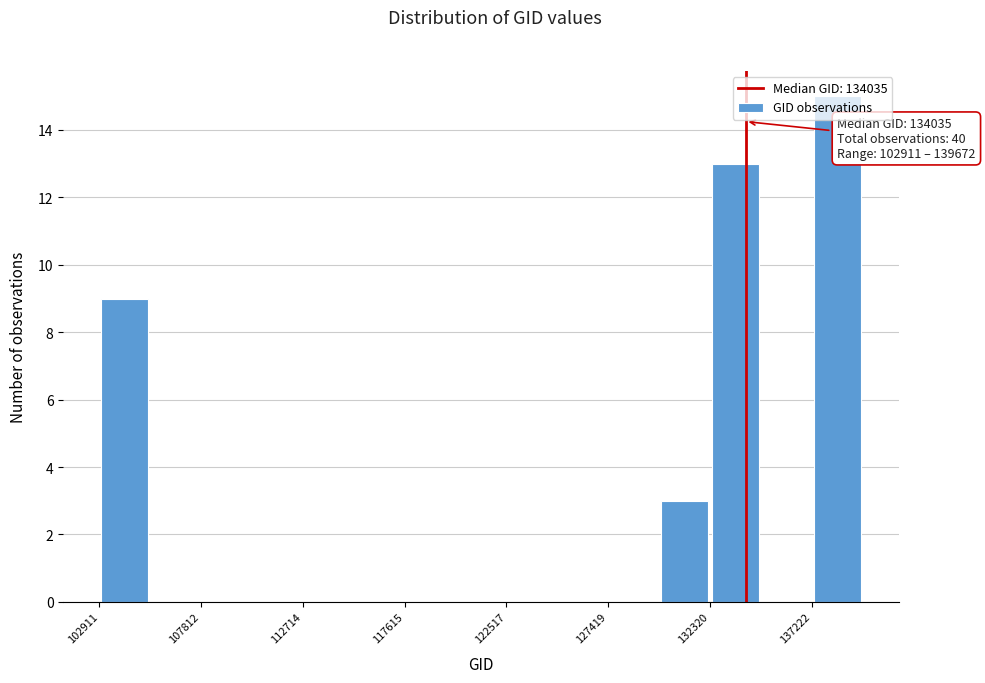

Which range on the x-axis has the tallest bar?

137000 to 139500